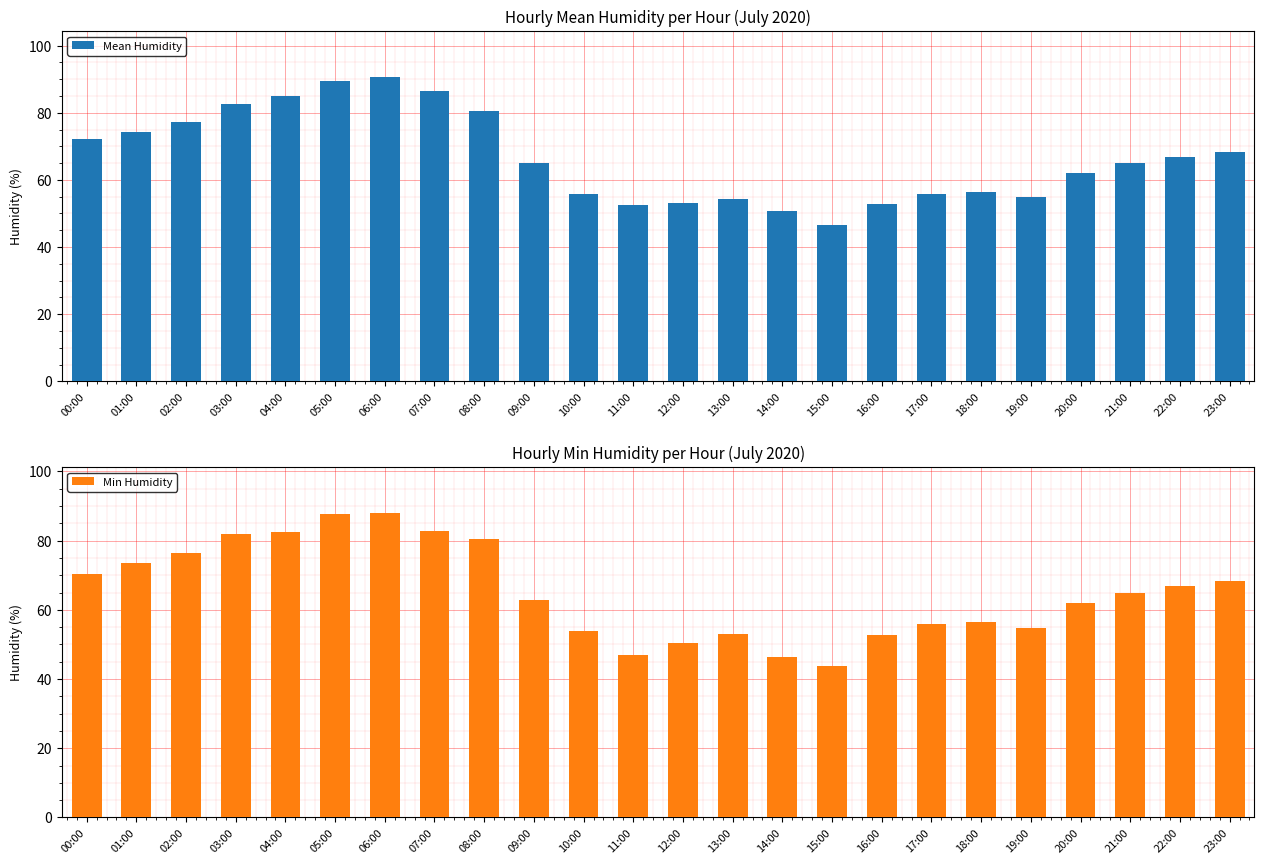

What is the difference between the Mean Humidity values at 09:00 and 14:00?

14.2